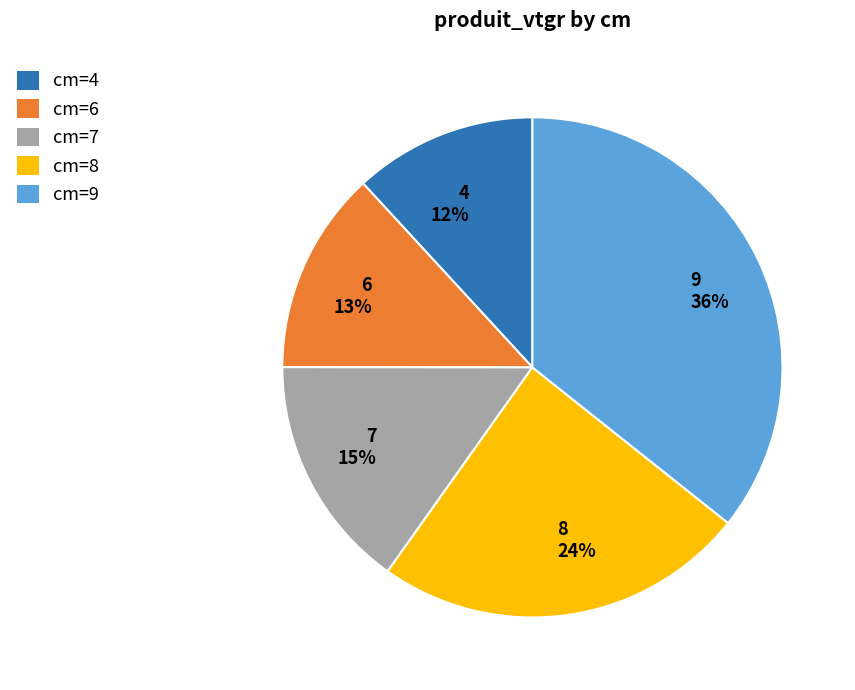

What is the ratio of the value at 6 to the value at 4?

1.1